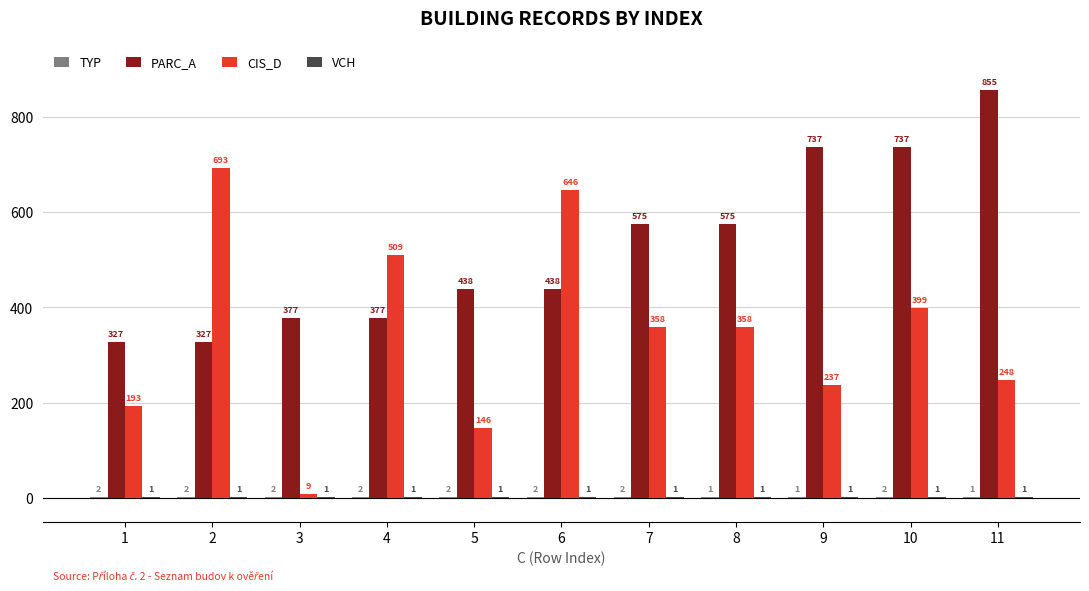

True or false: CIS_D has a value of 525 at 8.

False